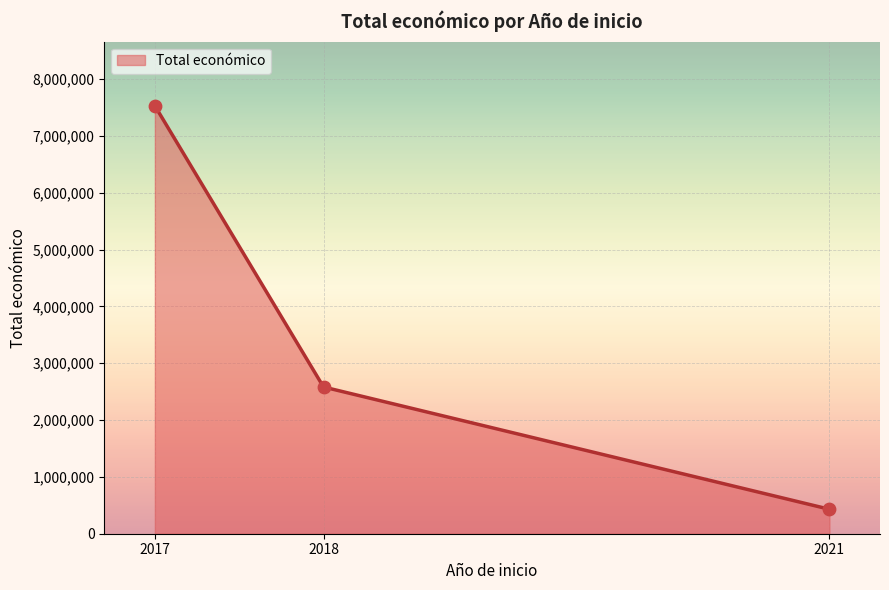

What is the ratio of the value at 2017 to the value at 2018?

2.9